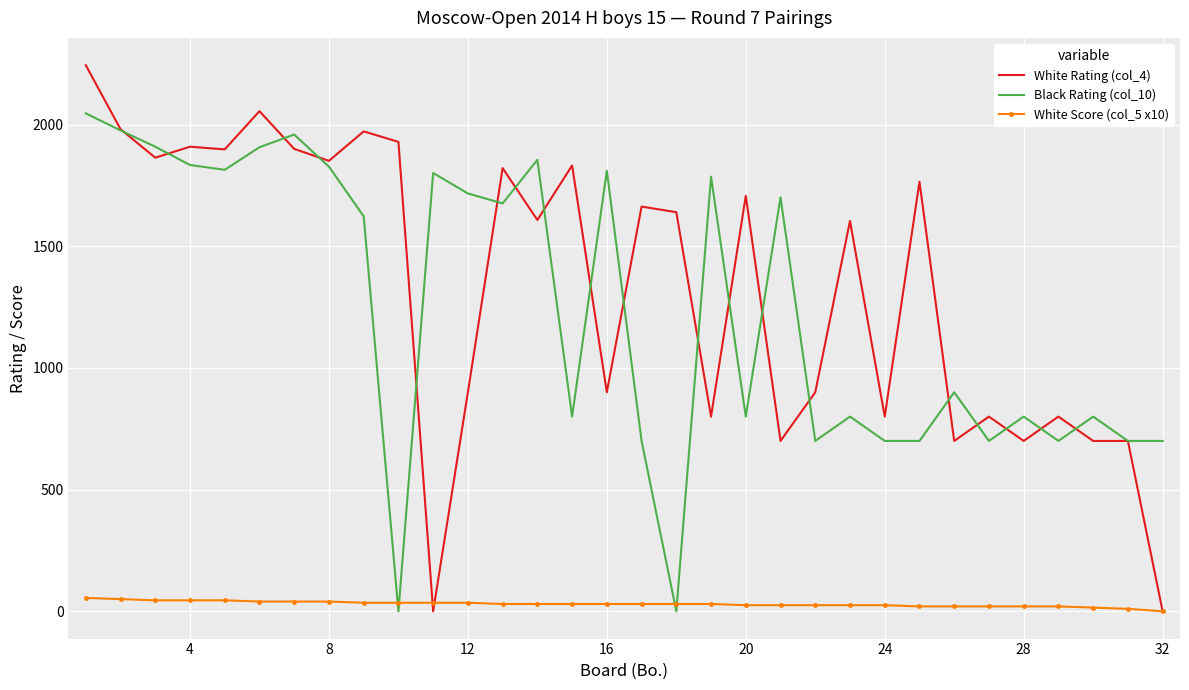

How many series are shown in this chart?

3